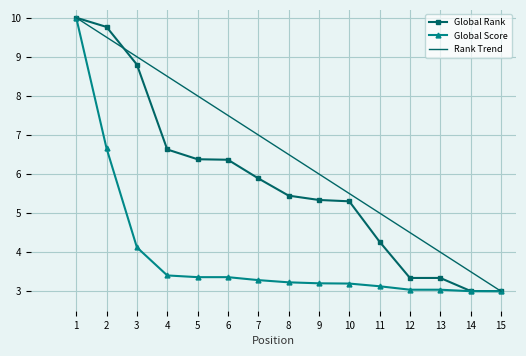

The value of Global Score at 4 is 0.8. True or false?

False